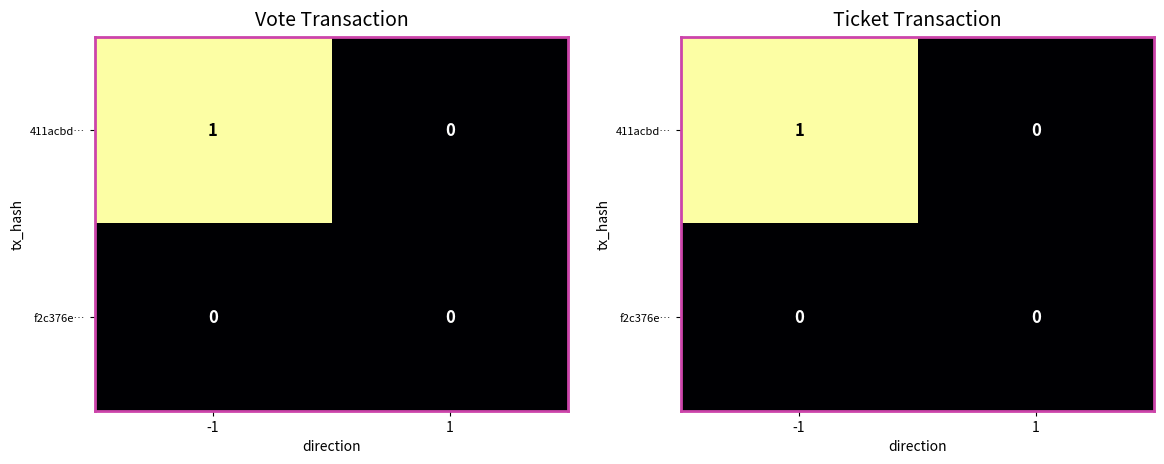

List the series in order of their peak value, lowest first.

f2c376e…, 411acbd…